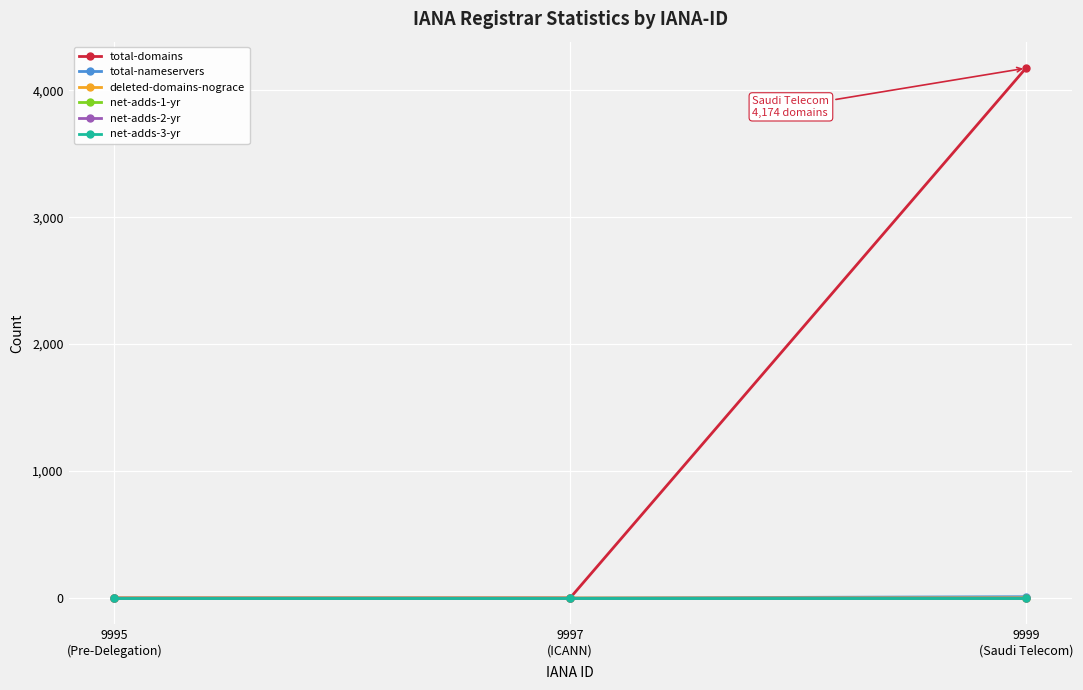

Between 9997
(ICANN) and 9999
(Saudi Telecom), which series saw the biggest shift?

total-domains